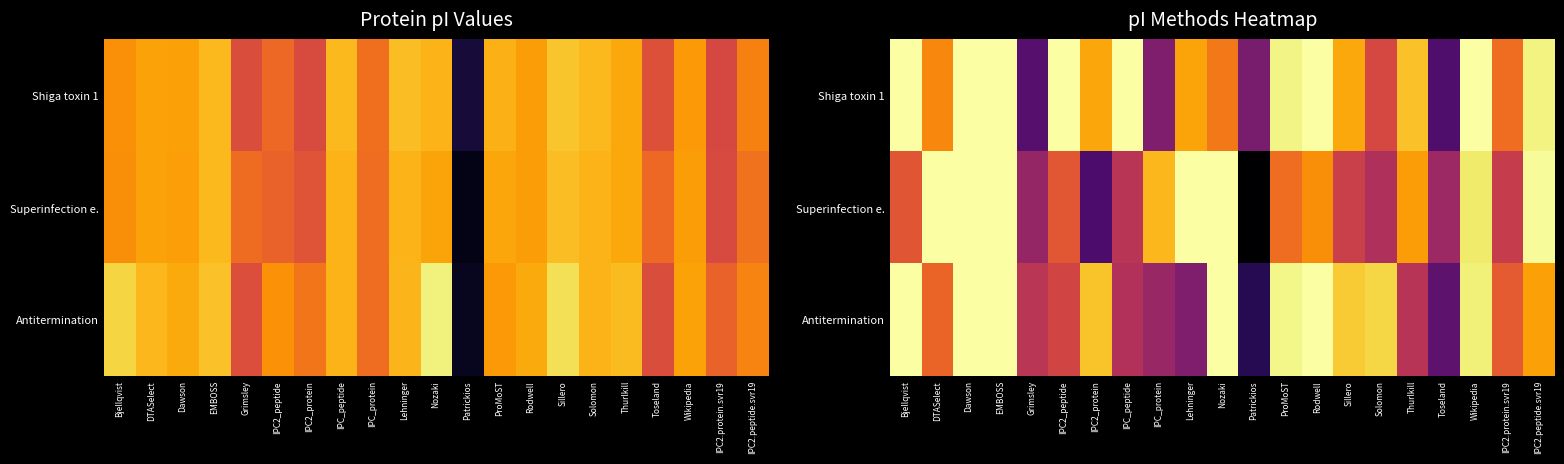

List the series in order of their overall mean, highest first.

Shiga toxin 1, Antitermination, Superinfection e.